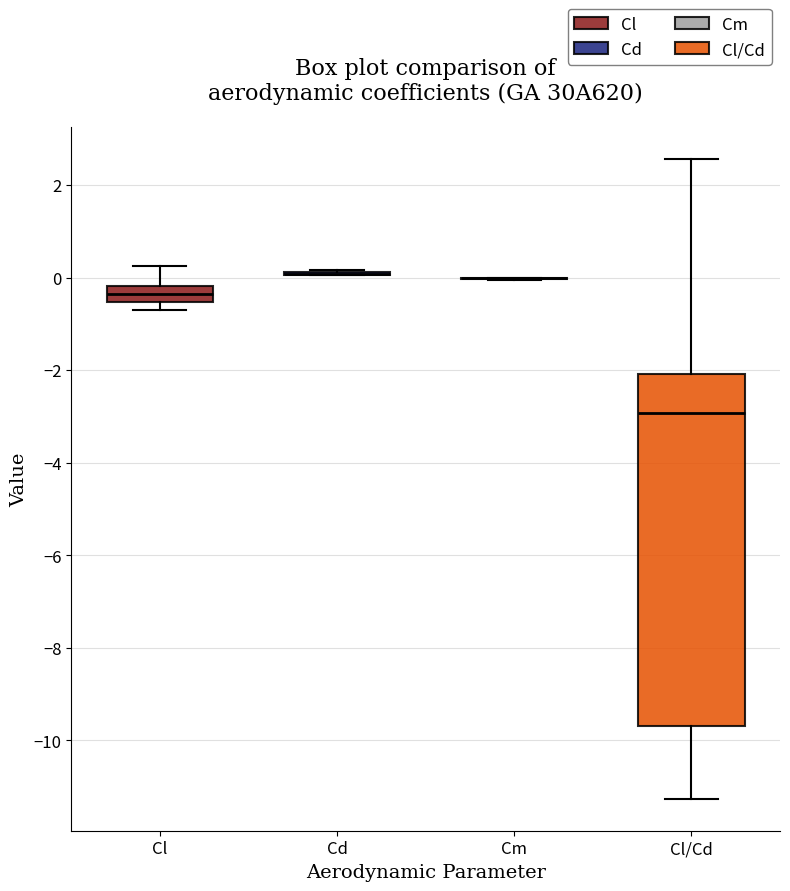

Which box is the tallest, from its lower edge to its upper edge?

Cl/Cd